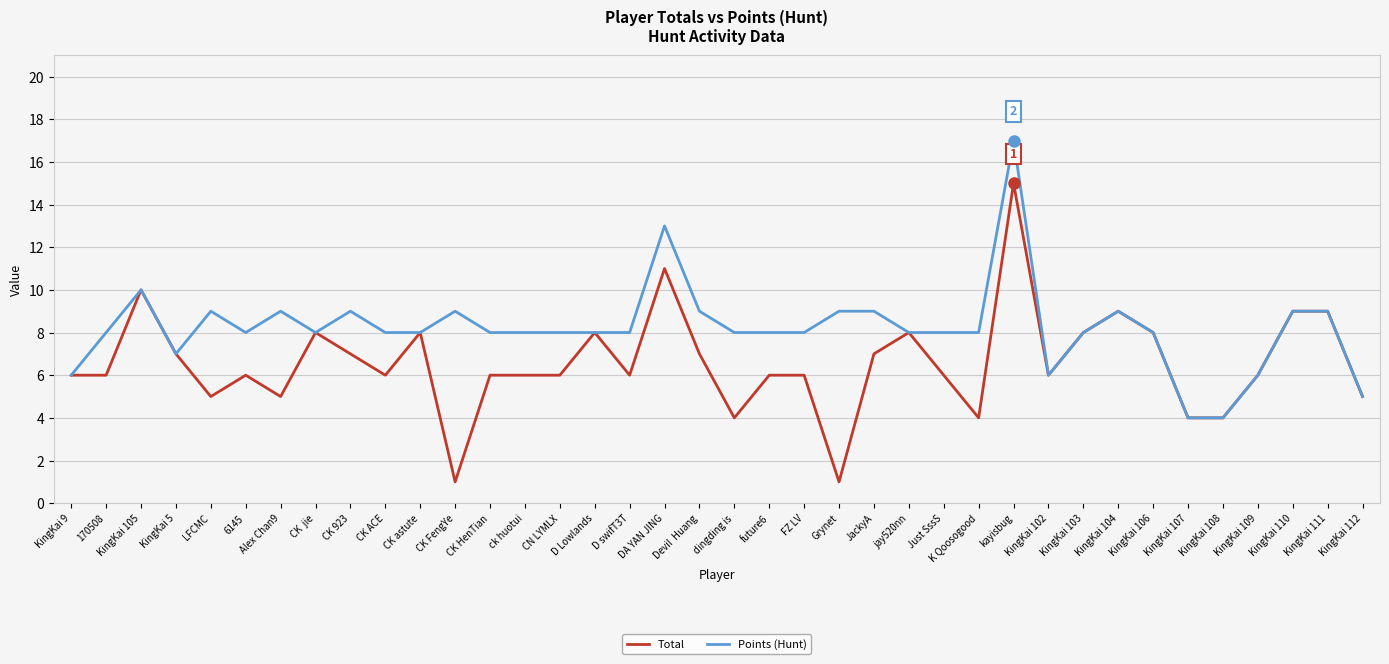

What is the smallest value displayed?

1